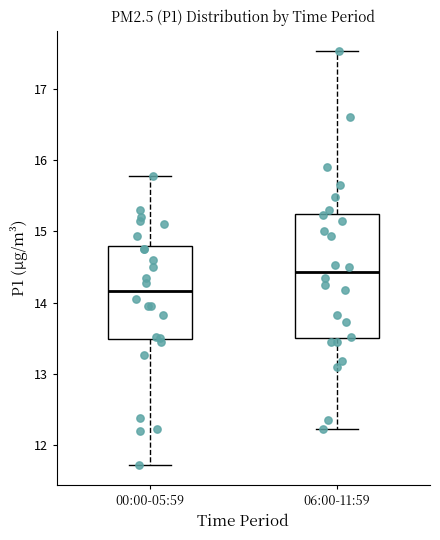

Comparing the boxes themselves (not the whiskers), which one is the tallest?

06:00-11:59